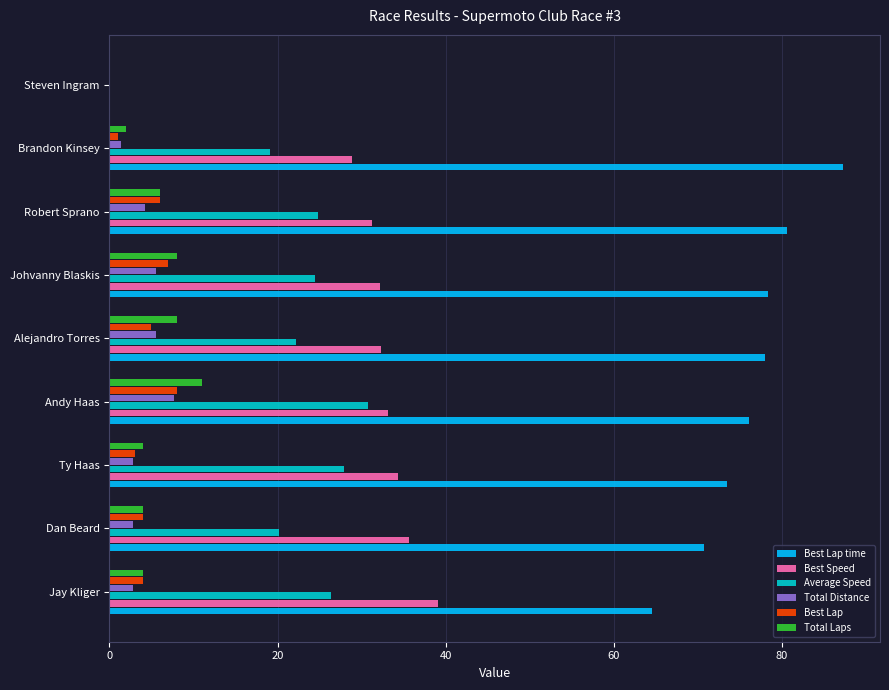

Which series has the largest total across all categories?

Best Lap time